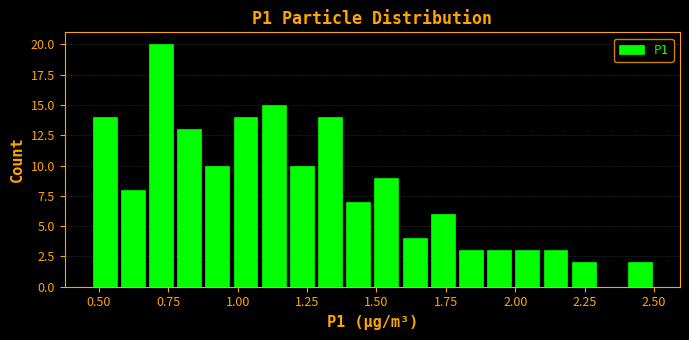

Around what value on the x-axis is the tallest bar? Give the approximate position of its centre, as read against the axis.

0.70